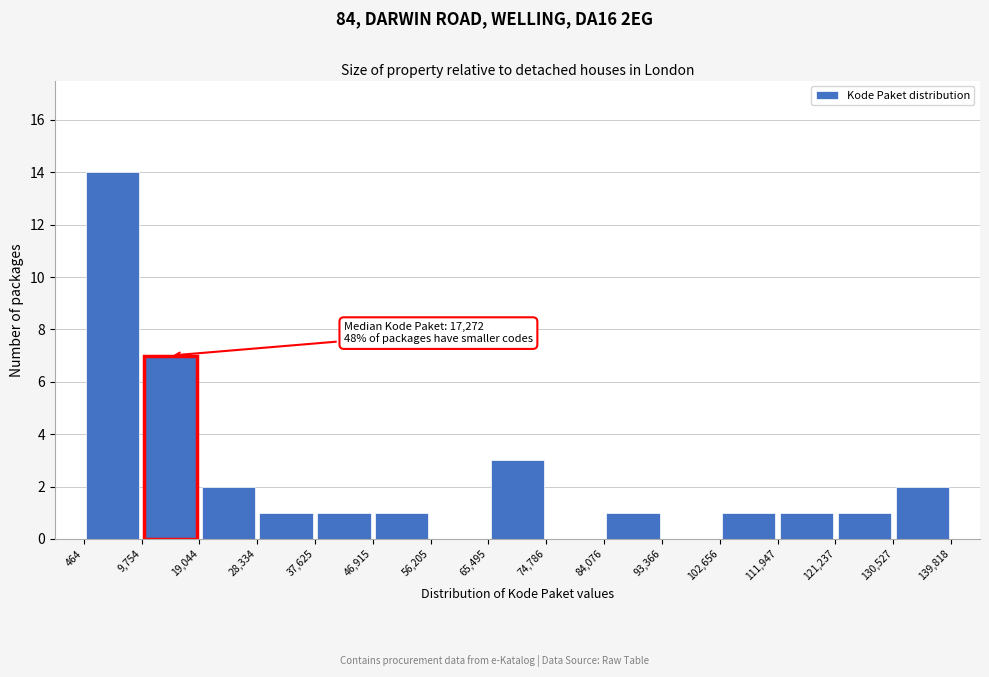

Which range on the x-axis has the tallest bar?

464 to 9,754